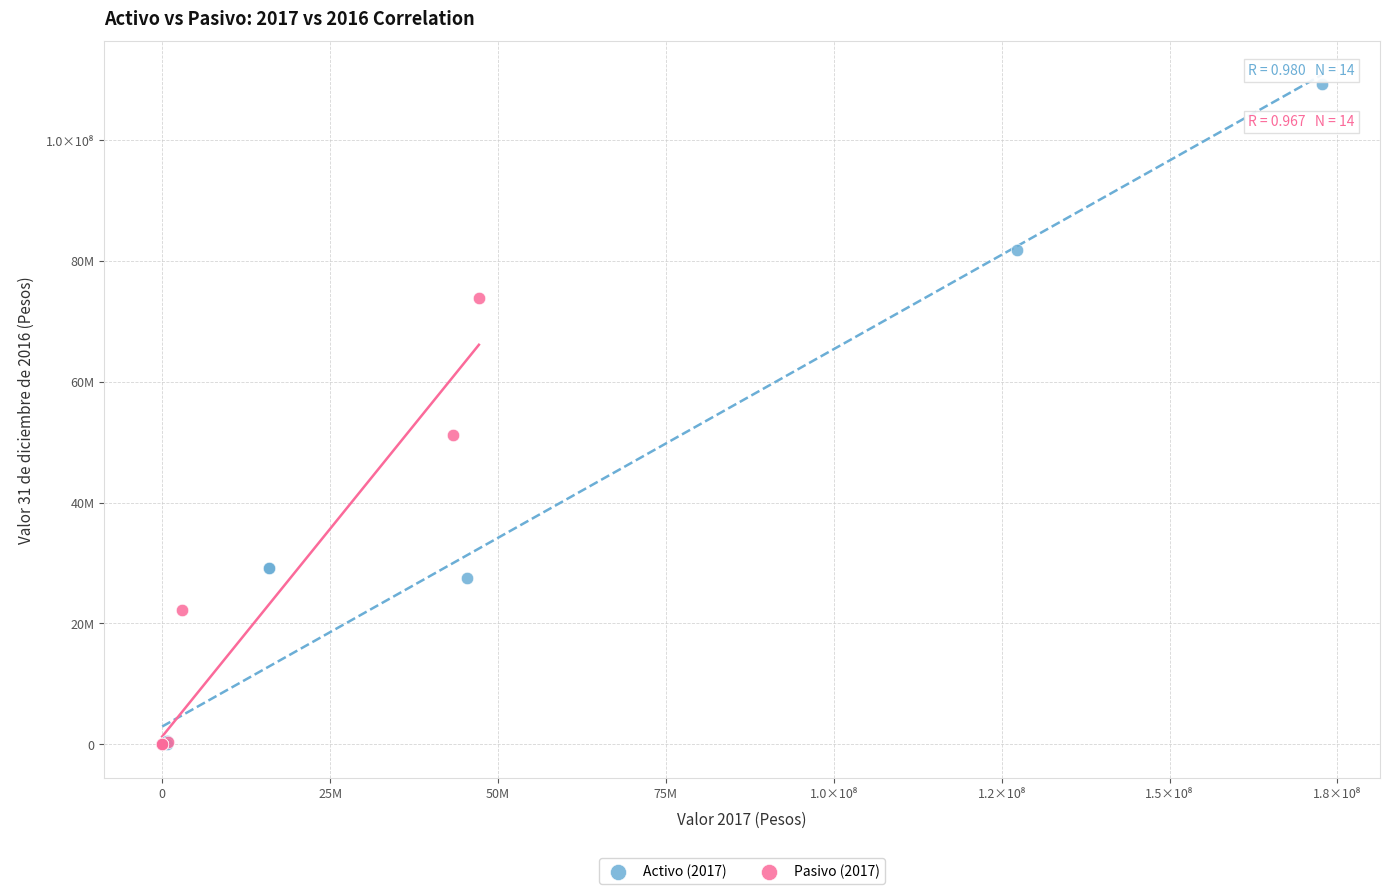

What are all the series names shown in the legend?

Activo (2017), Pasivo (2017)